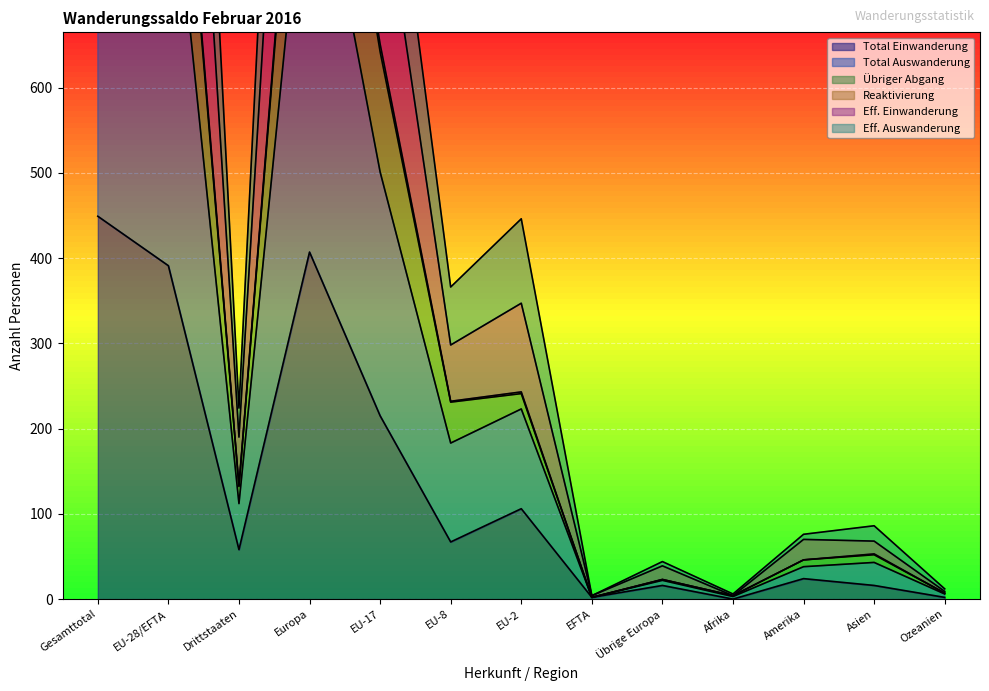

Reading left to right, extract all data points from this chart.

Total Einwanderung: 449	391	58	407	215	67	106	2	16	0	24	16	2
Total Auswanderung: 1257	1125	132	1148	642	231	241	2	23	4	46	52	7
Übriger Abgang: 1270	1137	133	1160	651	232	243	2	23	4	46	53	7
Reaktivierung: 1706	1516	190	1555	857	298	347	4	39	4	70	68	9
Eff. Einwanderung: 1027	915	112	937	501	183	223	2	22	3	38	43	6
Eff. Auswanderung: 2054	1830	224	1874	1002	366	446	4	44	6	76	86	12